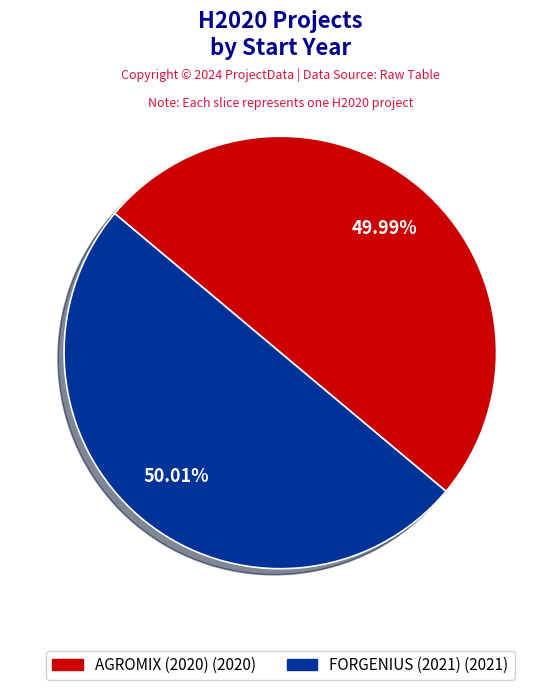

Is there any slice that represents more than half of the pie?

Yes